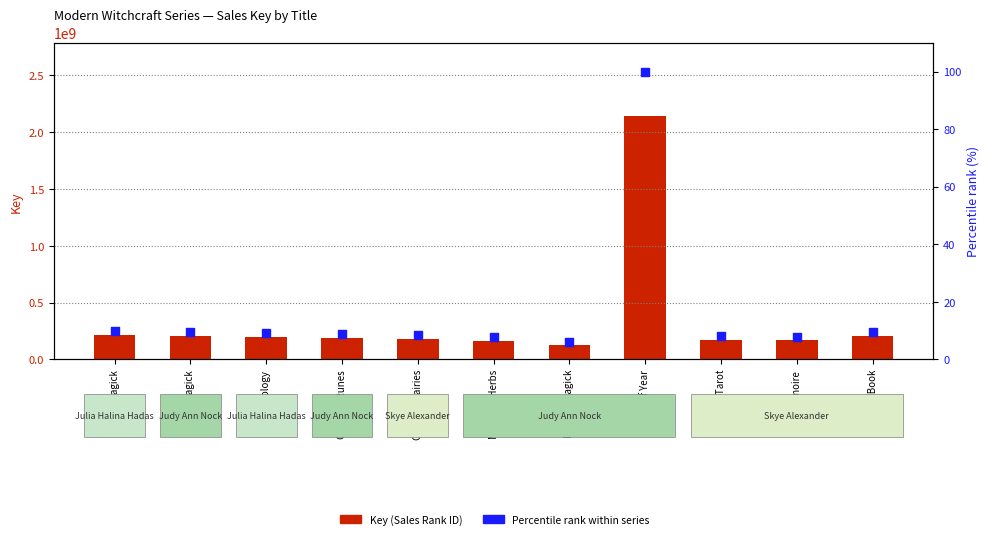

What is the total value across all series at Wheel of Year?

2142452416.0